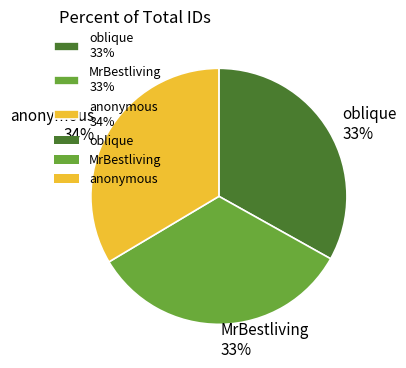

Does anonymous 34% represent more than half of the total?

No